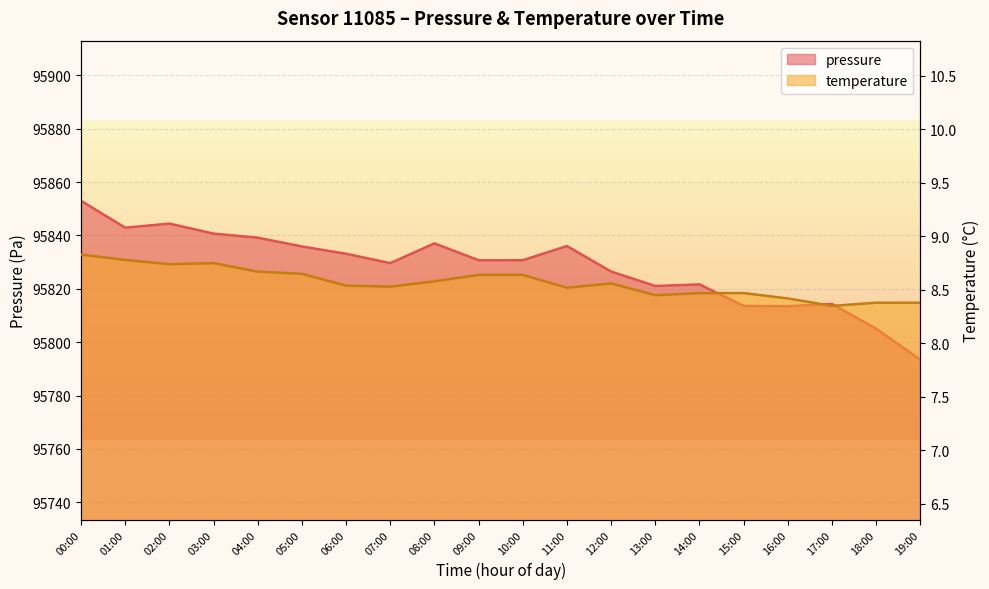

What are all the series names shown in the legend?

pressure, temperature